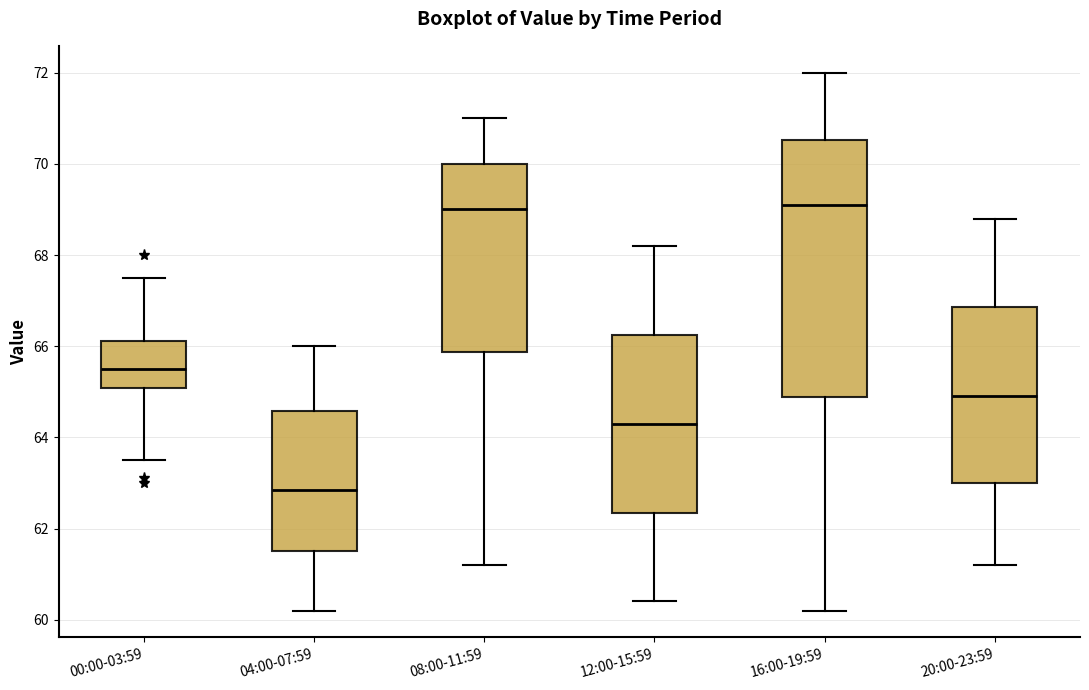

Which box is the tallest, from its lower edge to its upper edge?

16:00-19:59